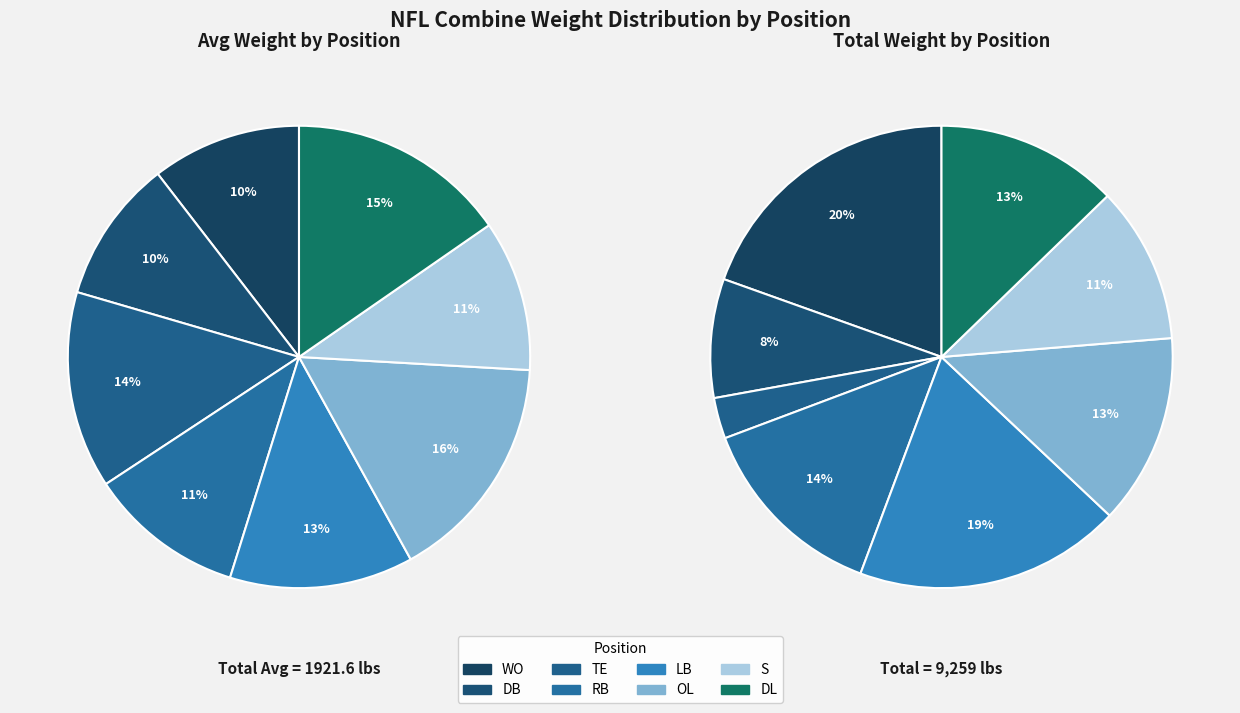

Is it true that DB is 10% of the pie?

True